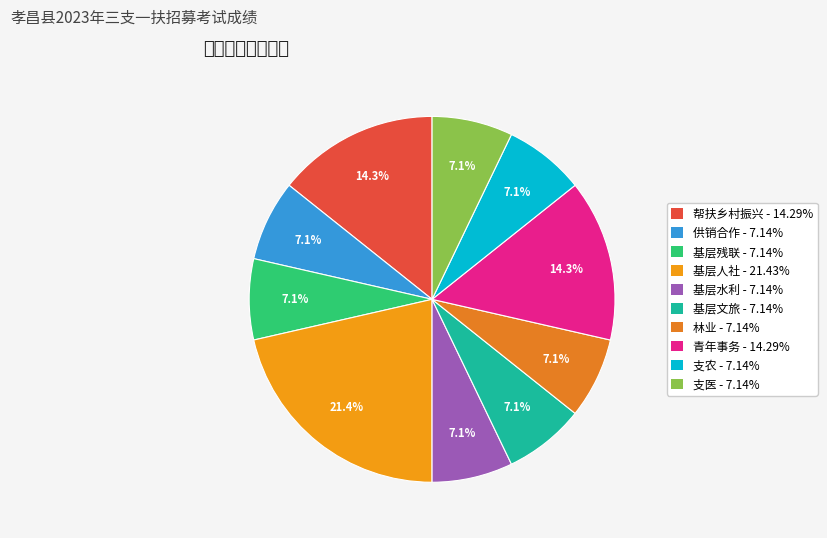

To the nearest percent, what is the difference between the largest and smallest slice percentages?

14%